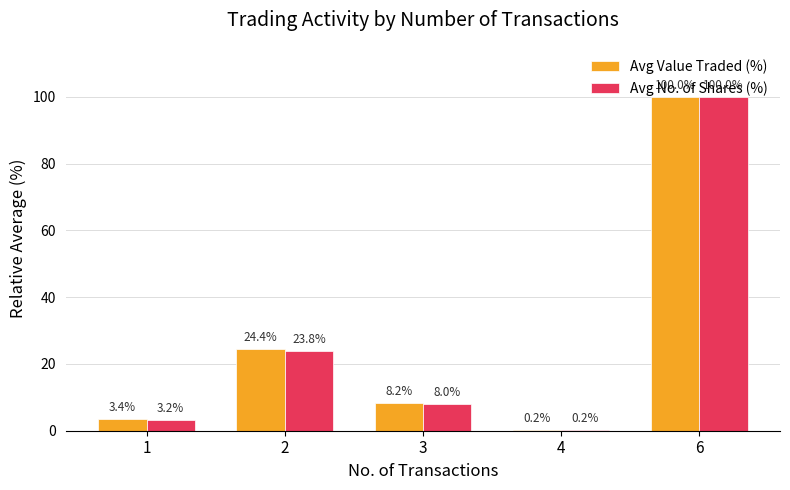

Reading left to right, what are all the values shown in this chart?

Avg Value Traded (%): 3.4	24.4	8.2	0.2	100.0
Avg No. of Shares (%): 3.2	23.8	8.0	0.2	100.0